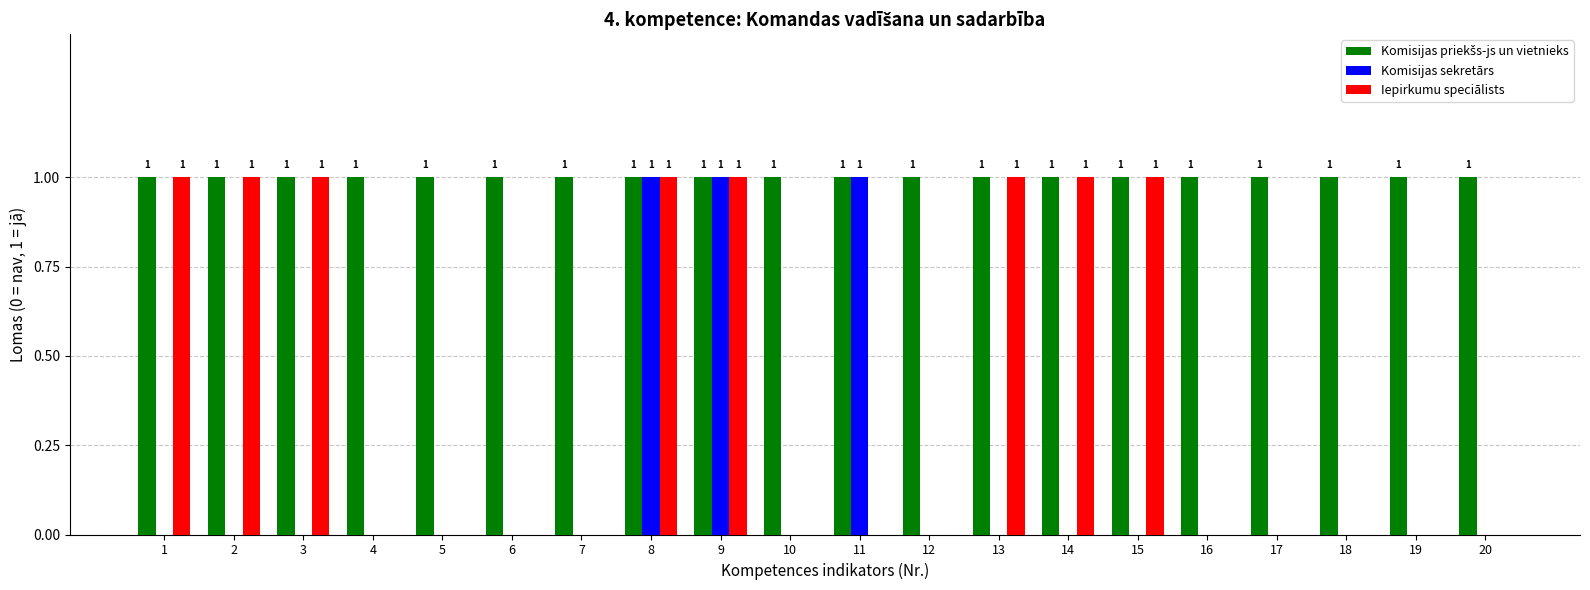

Which series changed the most between 4 and 13?

Iepirkumu speciālists